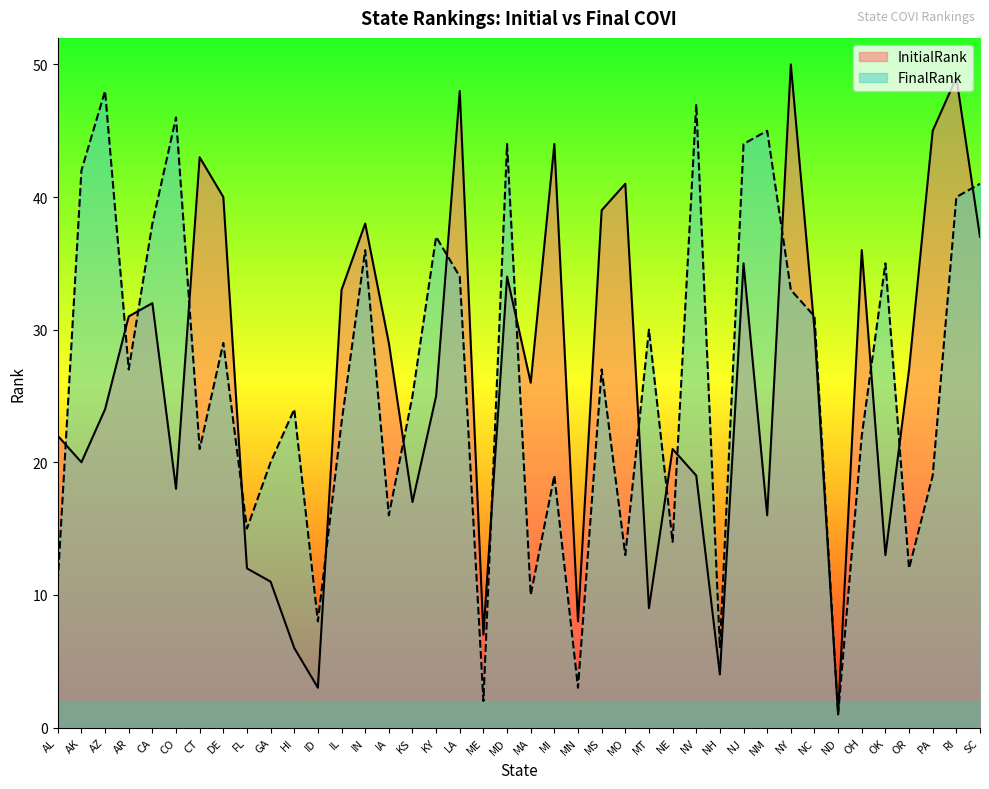

At which category does the chart reach its peak across all series?

NY